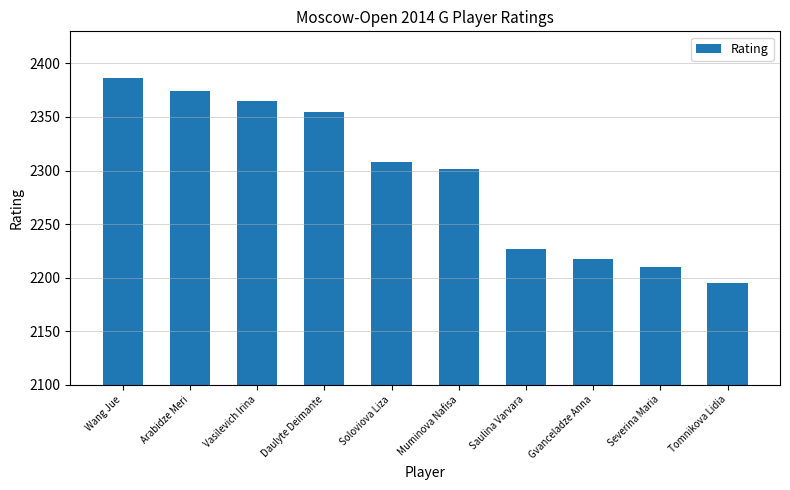

The chart shows a value of 2301 at Muminova Nafisa. True or false?

True